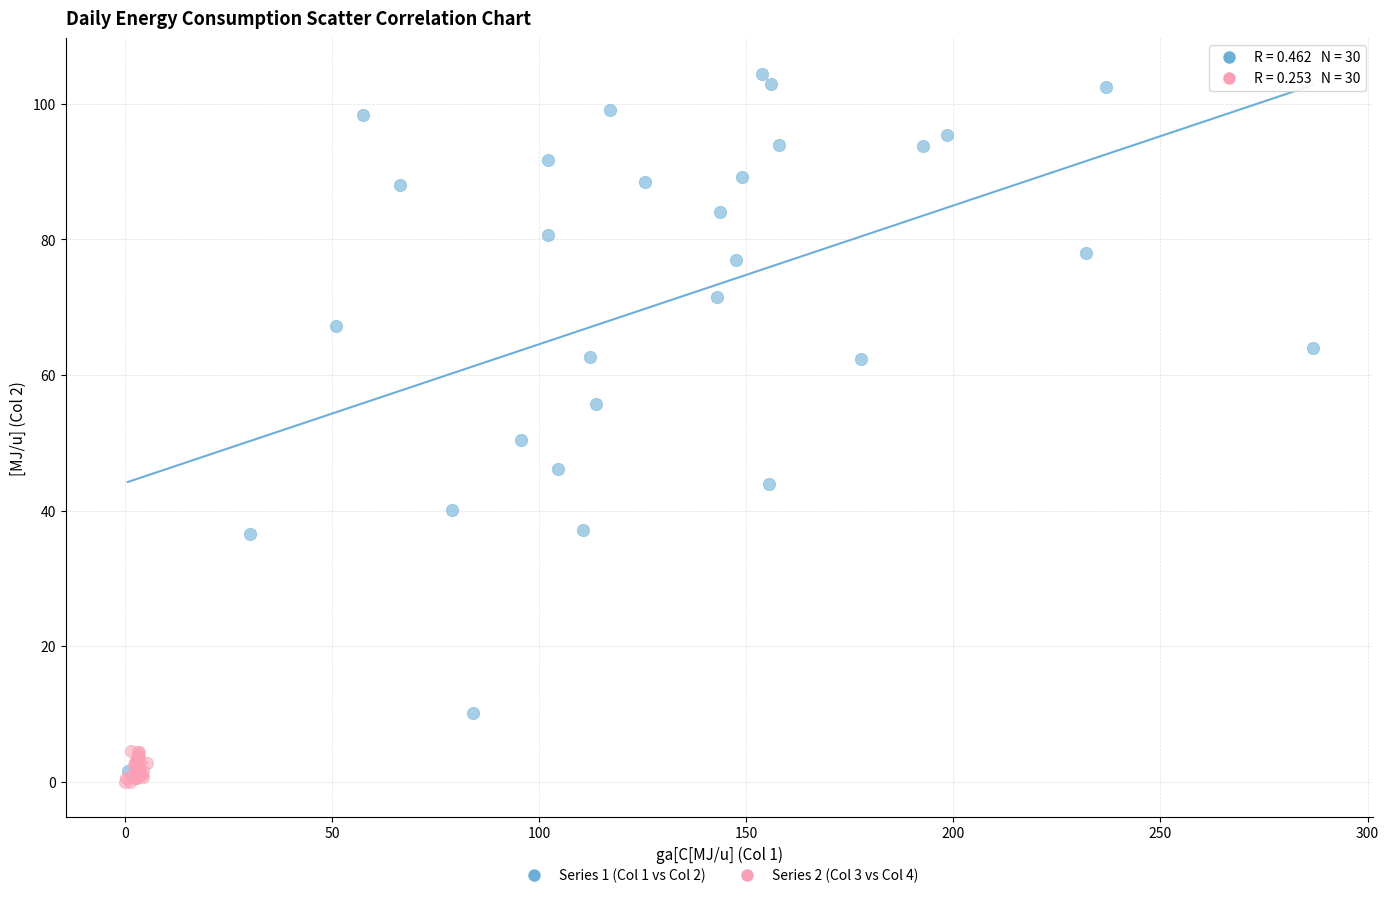

Which series contains the highest Y value?

Series 1 (Col 1 vs Col 2)